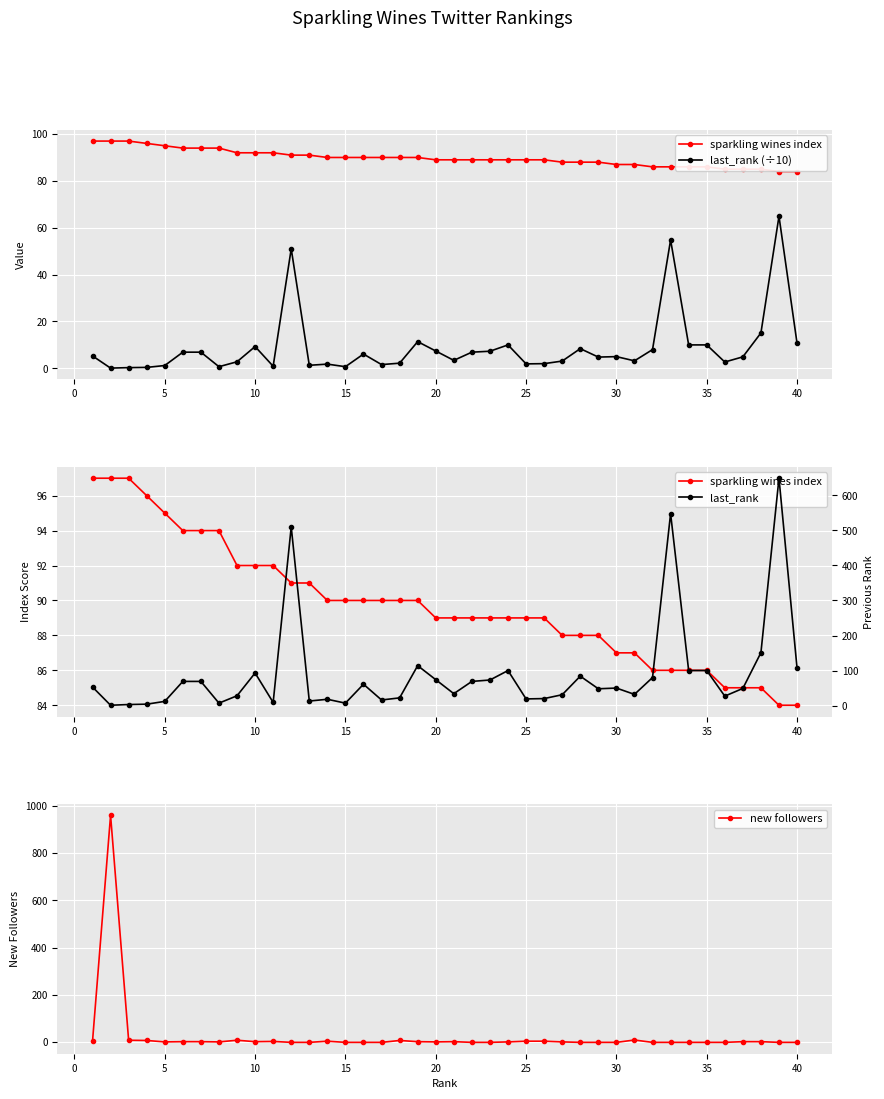

What is the highest value of the new followers series?

960